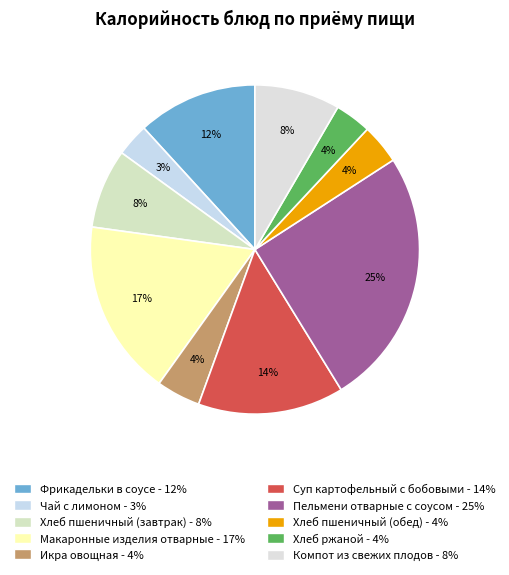

Is Хлеб пшеничный (завтрак) the majority of the pie?

No